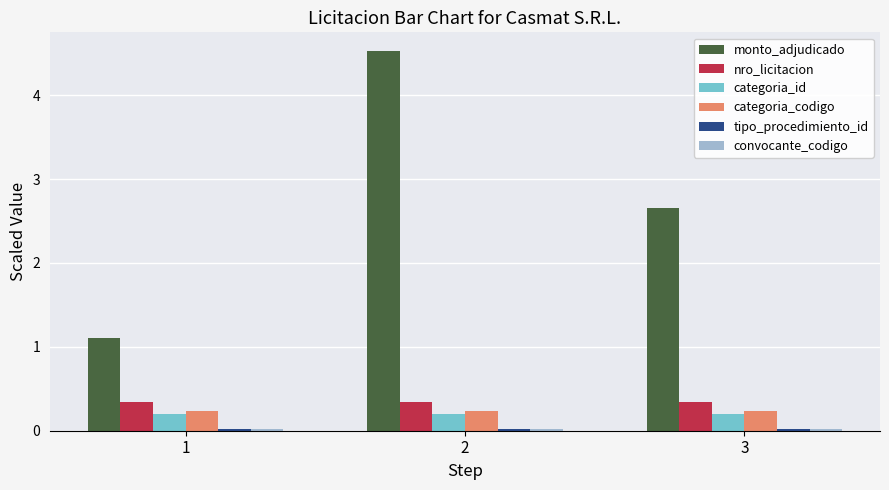

What is the average value of the nro_licitacion series?

0.3